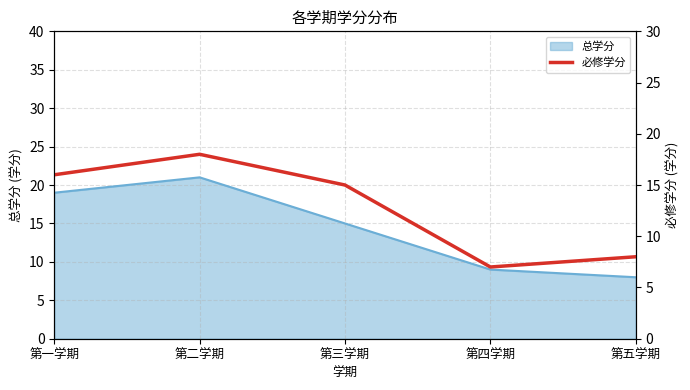

Rank the categories by 总学分 value from highest to lowest.

第二学期, 第一学期, 第三学期, 第四学期, 第五学期